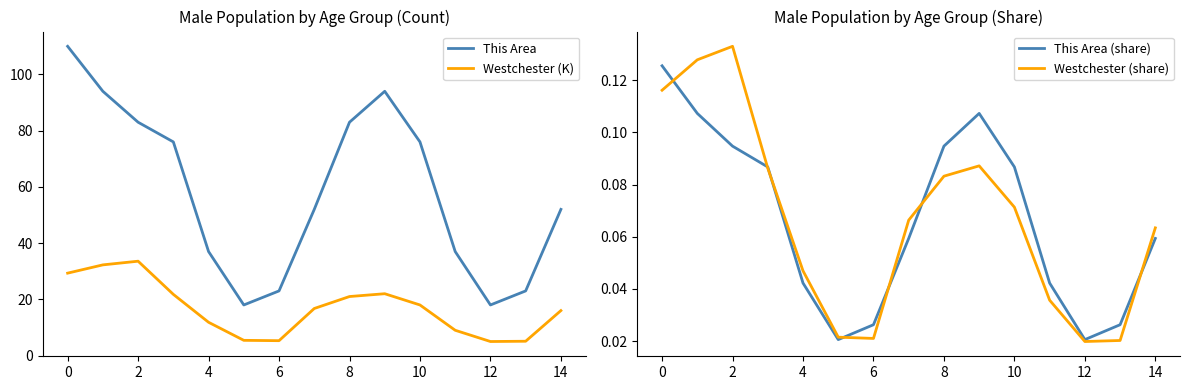

Is it true that This Area equals 37.0 at 4?

True